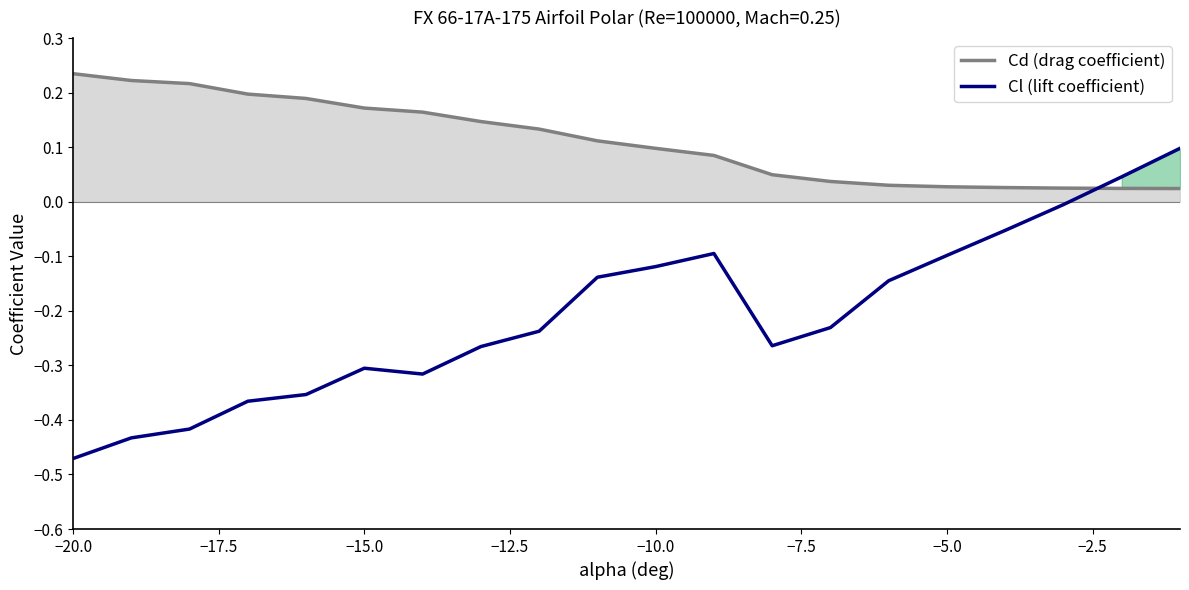

After their last crossing, which series has the higher values: Cd (drag coefficient) or Cl (lift coefficient)?

Cl (lift coefficient)